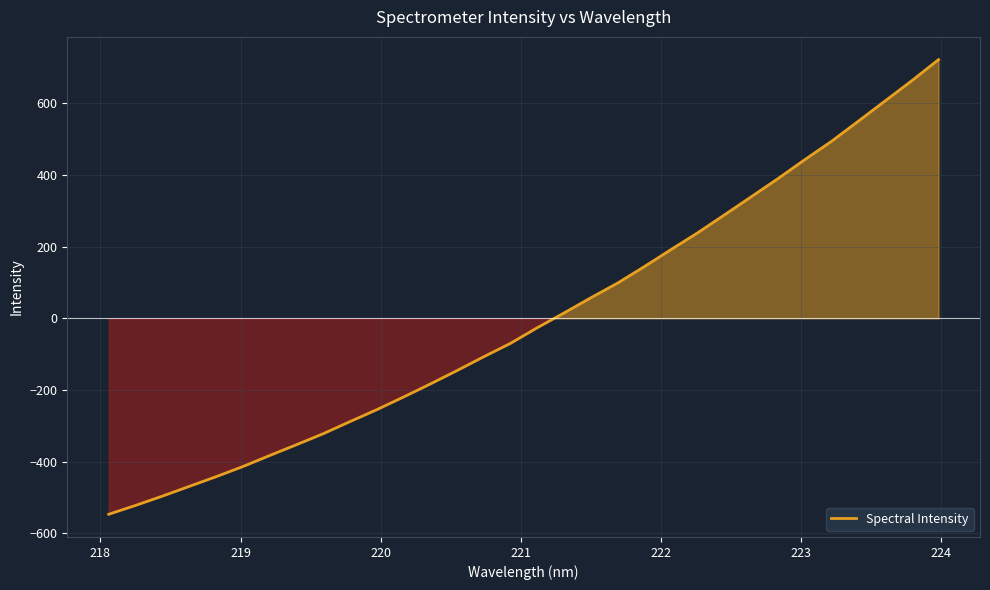

What is the difference between the maximum and minimum values?

1267.7